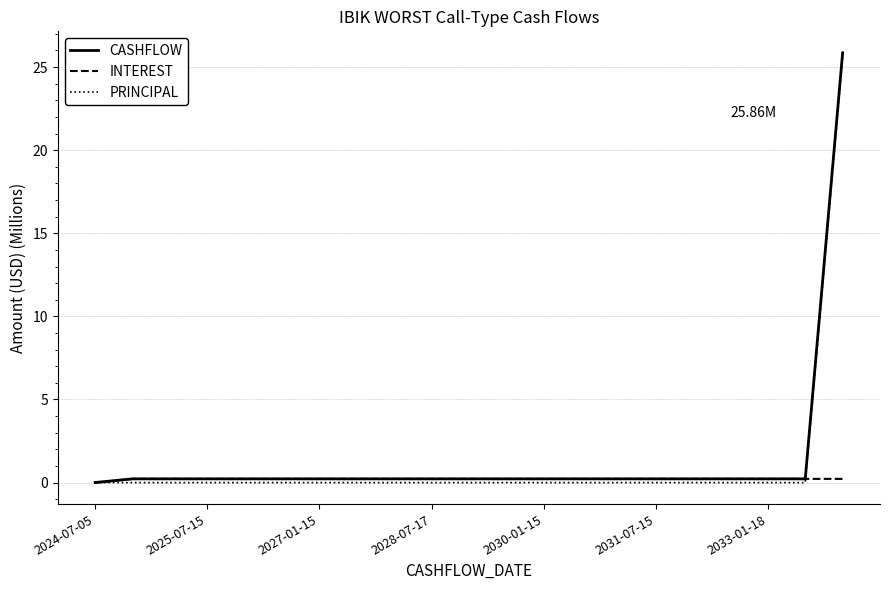

Which series has the largest range (max minus min)?

CASHFLOW